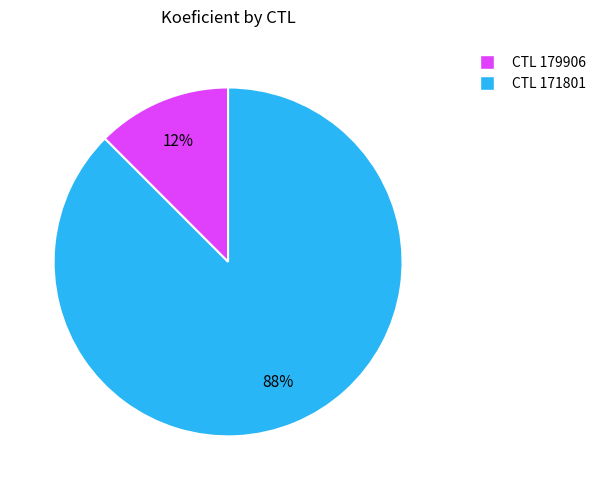

Count the number of slices in the pie.

2